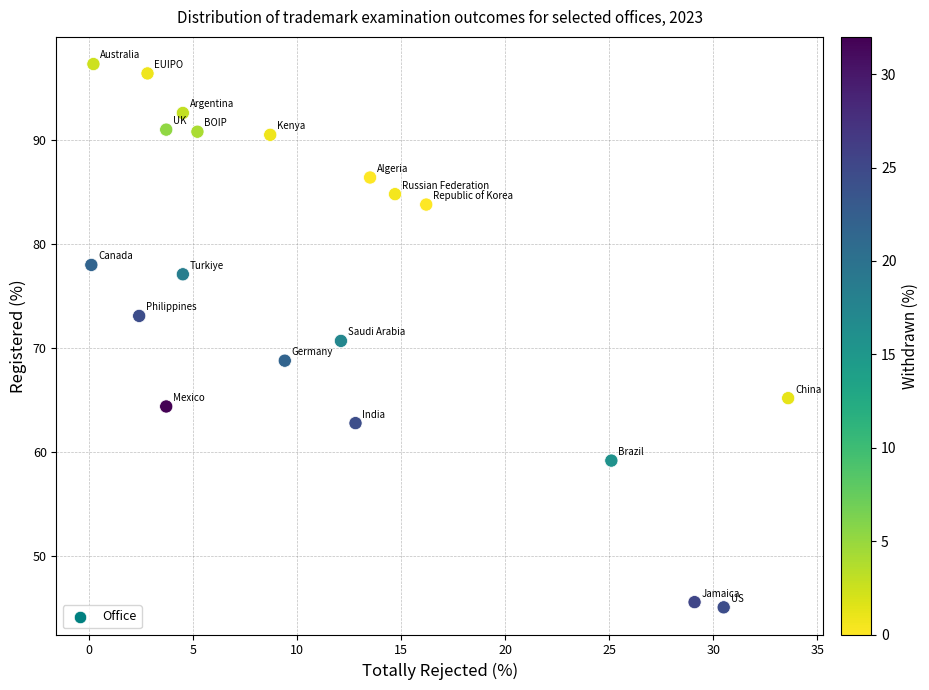

What is the range of X values (max minus min)?

33.5